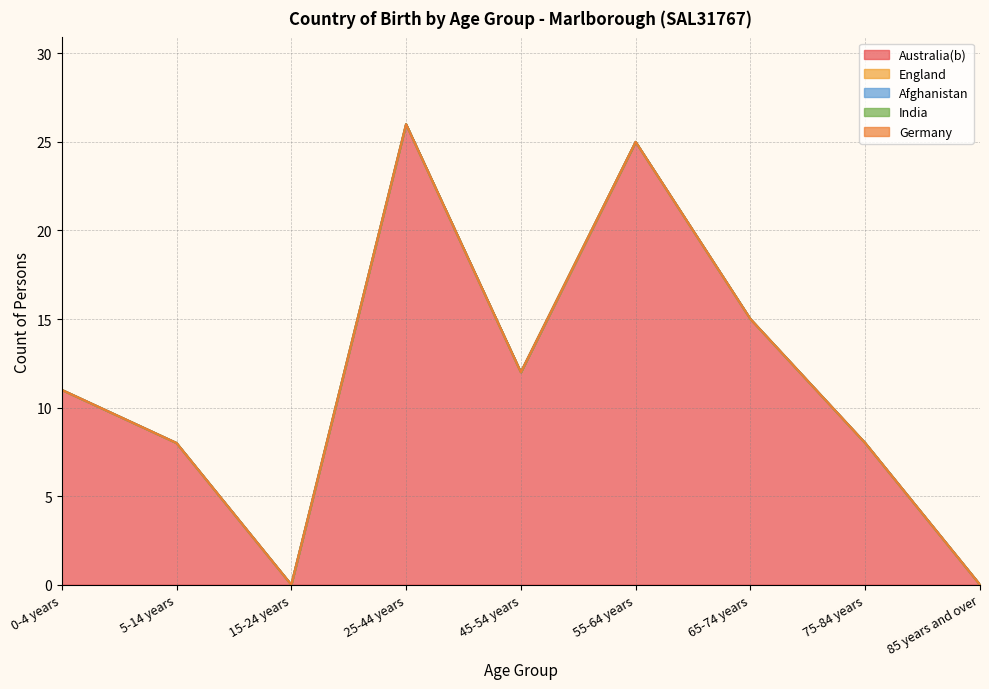

What is the spread (max minus min) of values at 75-84 years?

8